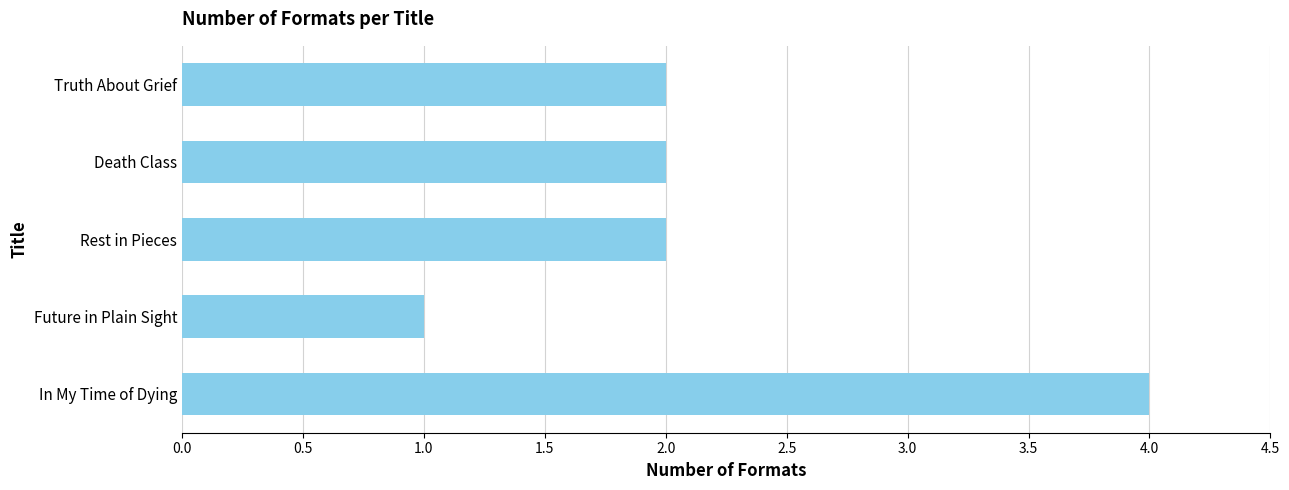

What is the sum of all values?

11